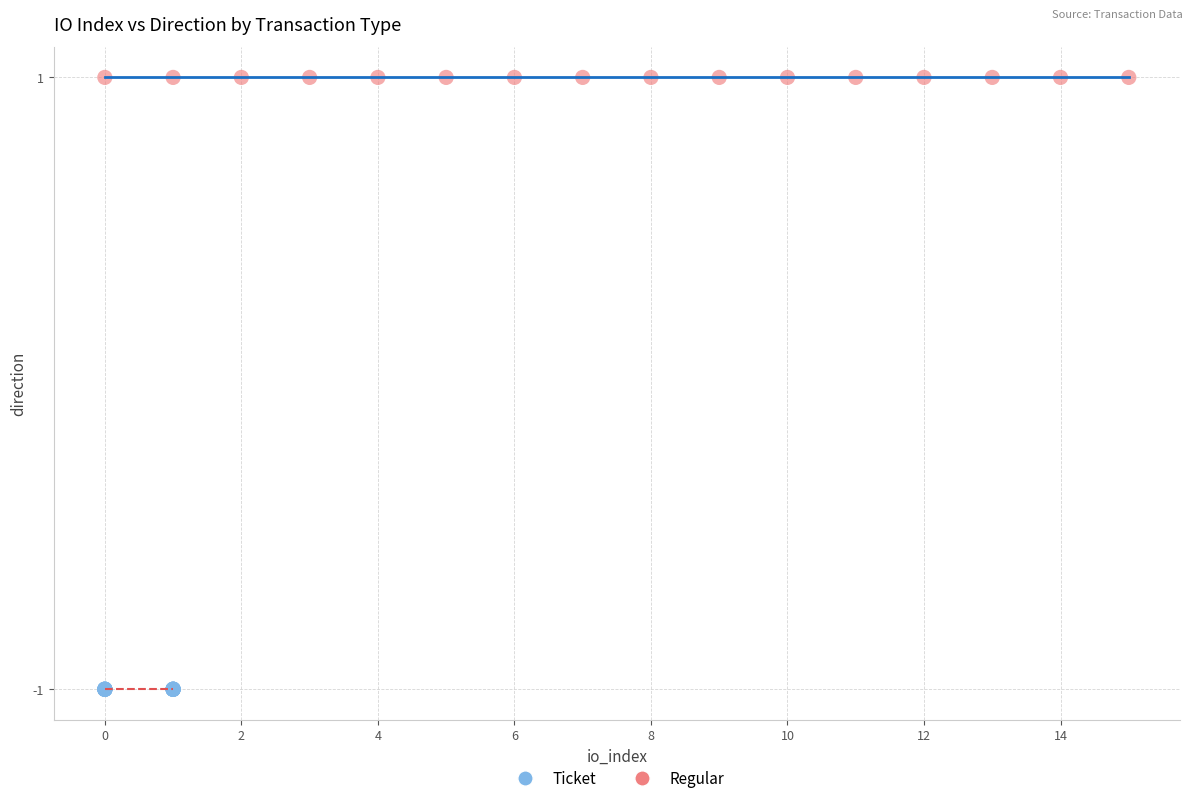

Which series reaches the maximum Y coordinate?

Regular